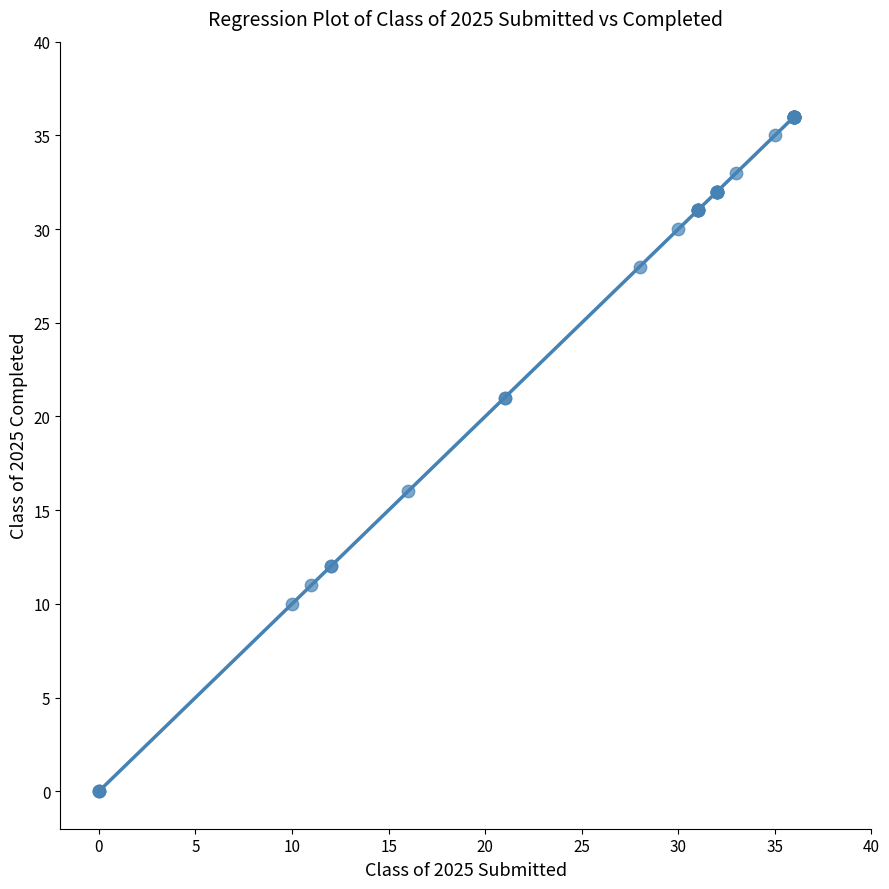

What Y value in the scatter plot is closest to 18?

16